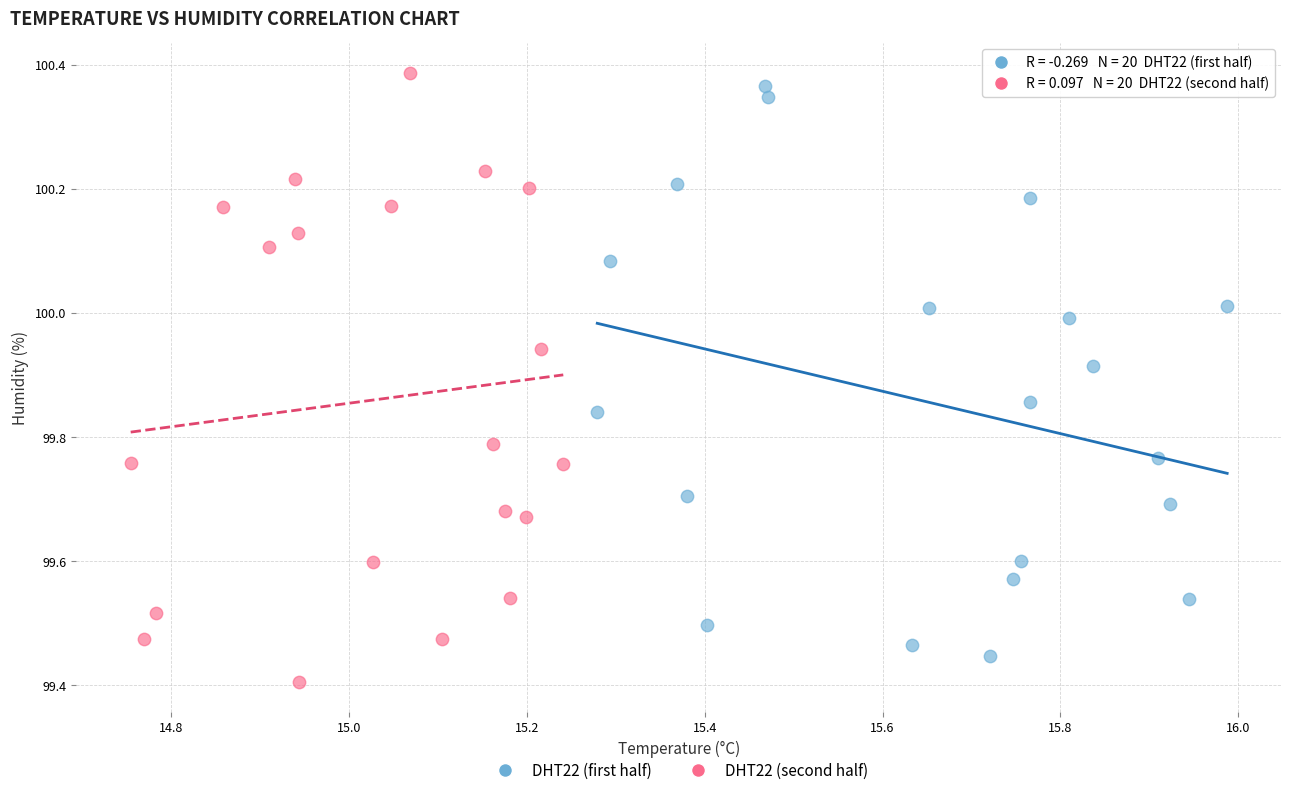

Which series reaches the minimum Y coordinate?

DHT22 (second half)